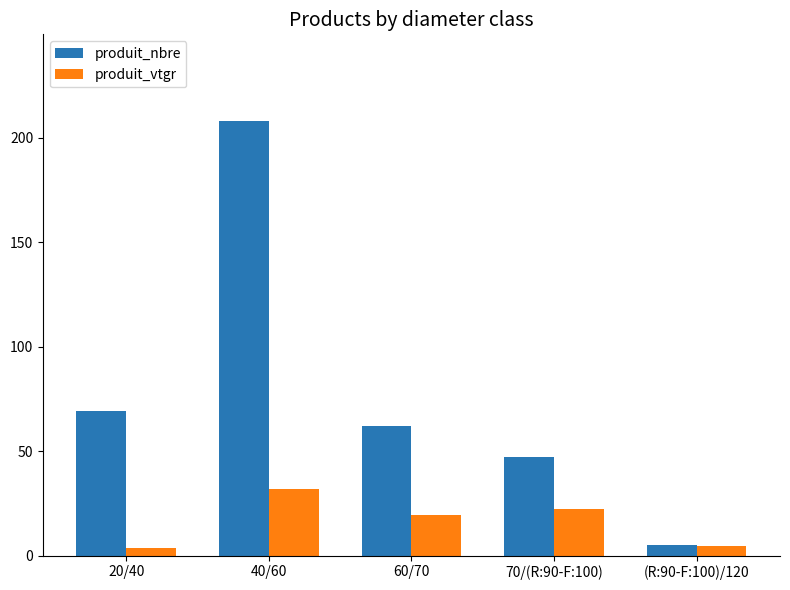

What is the value of the produit_vtgr bar at the 1st from the left?

3.8